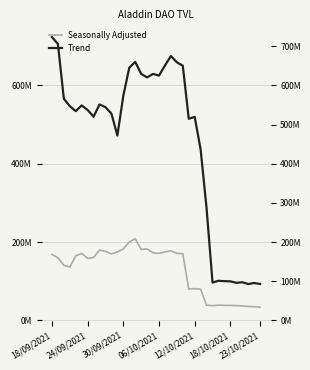

What are all the series names shown in the legend?

Seasonally Adjusted, Trend